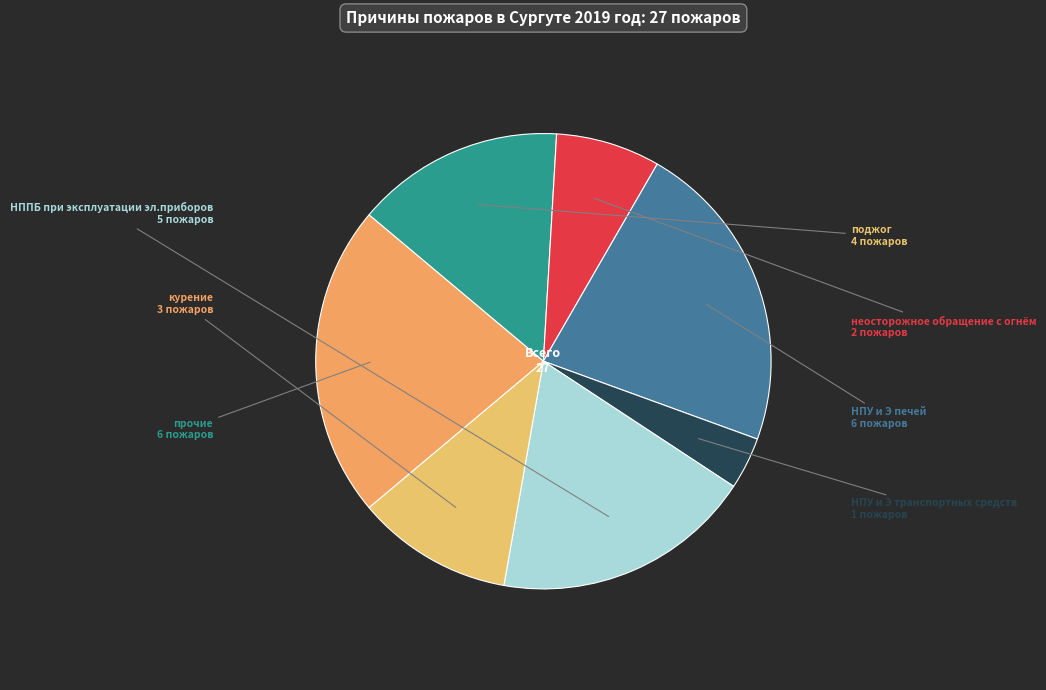

Is the sum of поджог and курение greater than half?

No